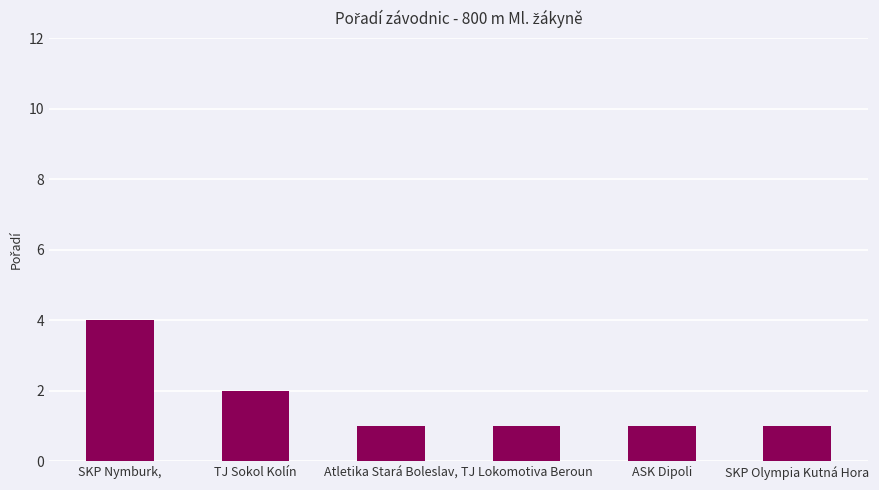

What is the difference between the values at TJ Sokol Kolín and TJ Lokomotiva Beroun?

1